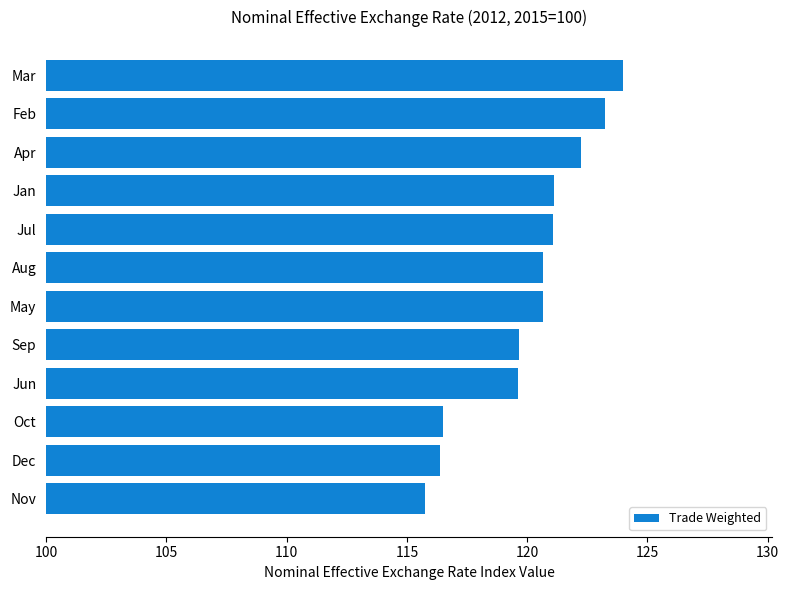

The value at Jul is 121.1. True or false?

True